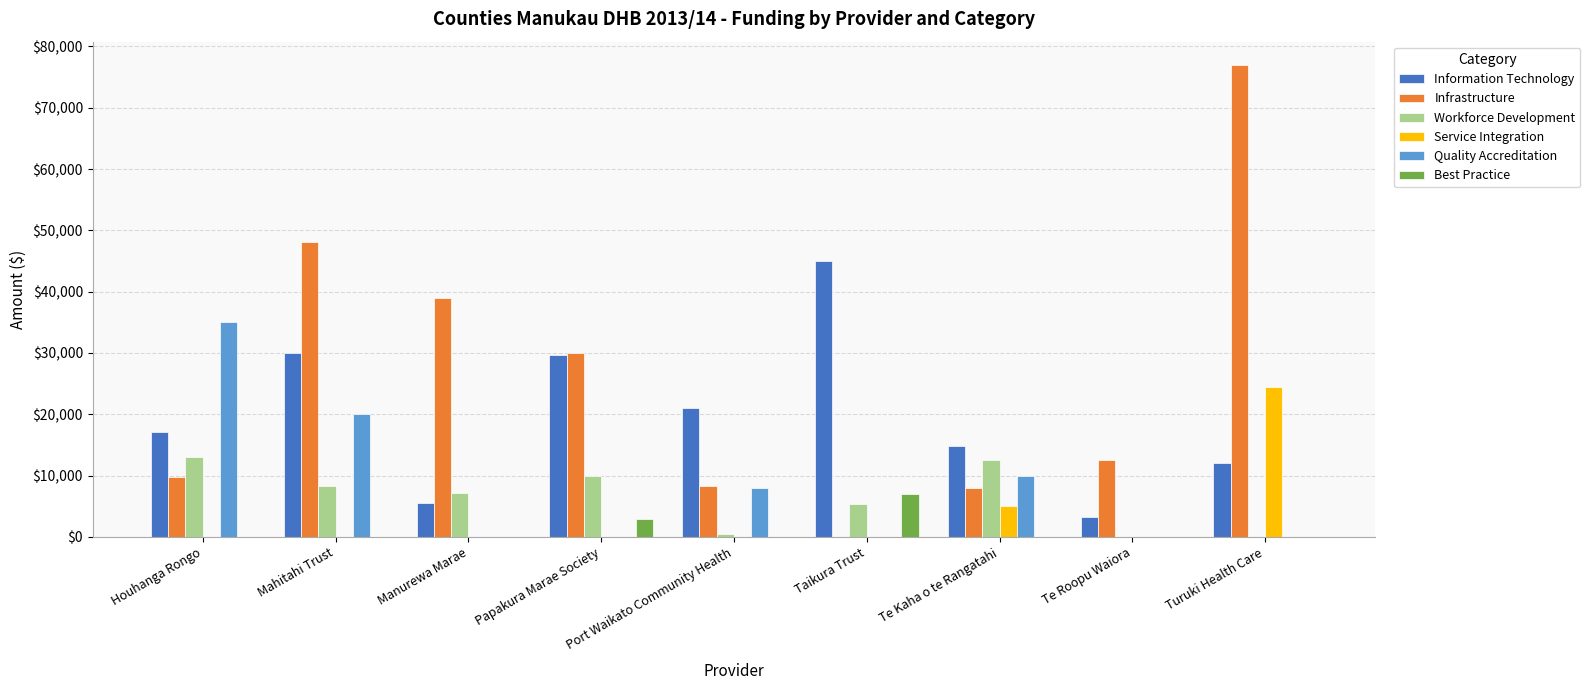

How many data points does each series have?

9